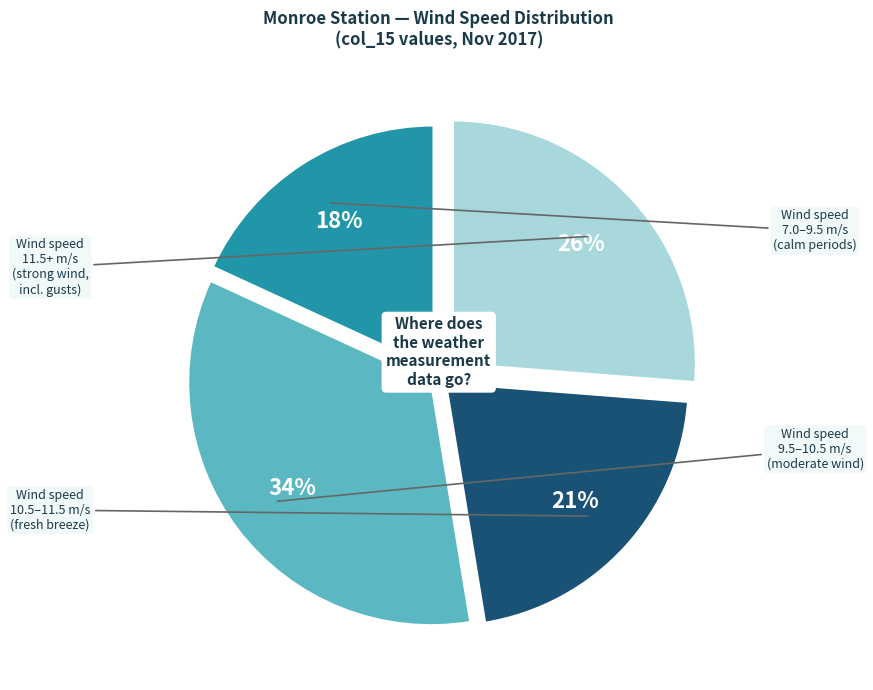

Is there any slice that represents more than half of the pie?

No